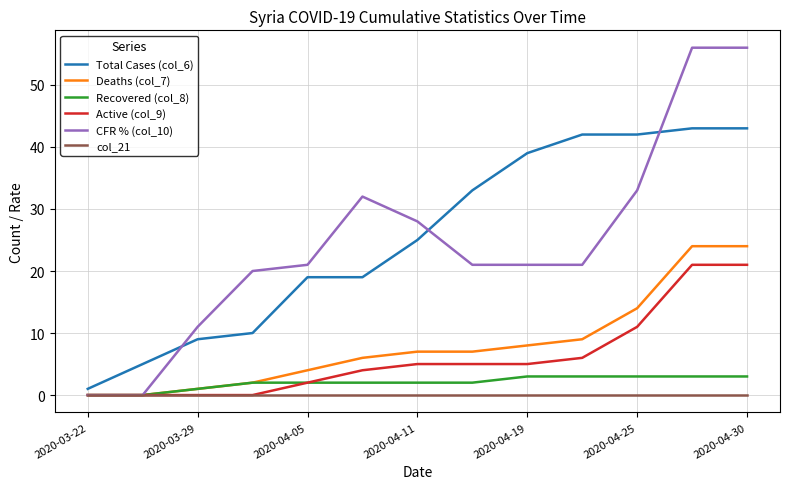

What is the greatest value displayed?

56